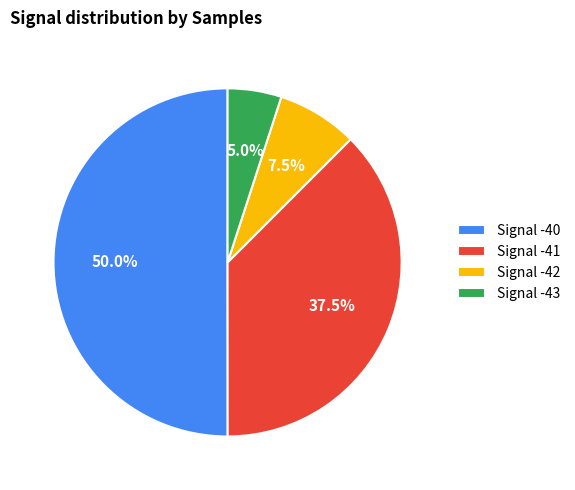

Which category accounts for the majority?

Signal -40